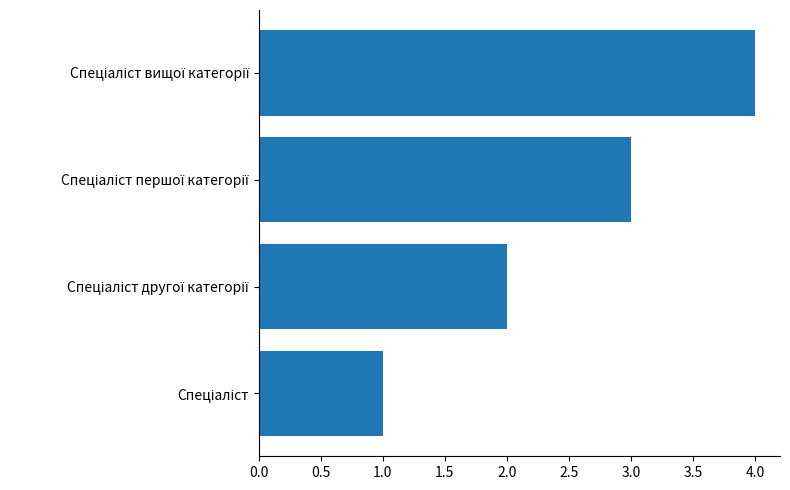

What is the greatest value displayed?

4